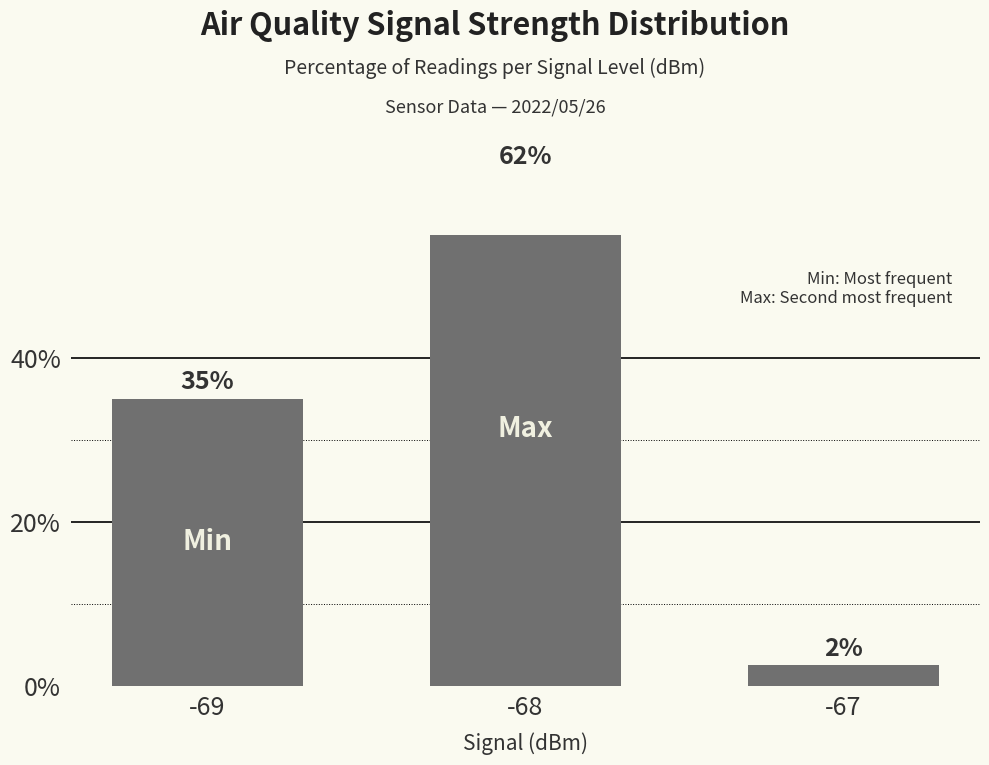

What is the sum of all values?

100.0